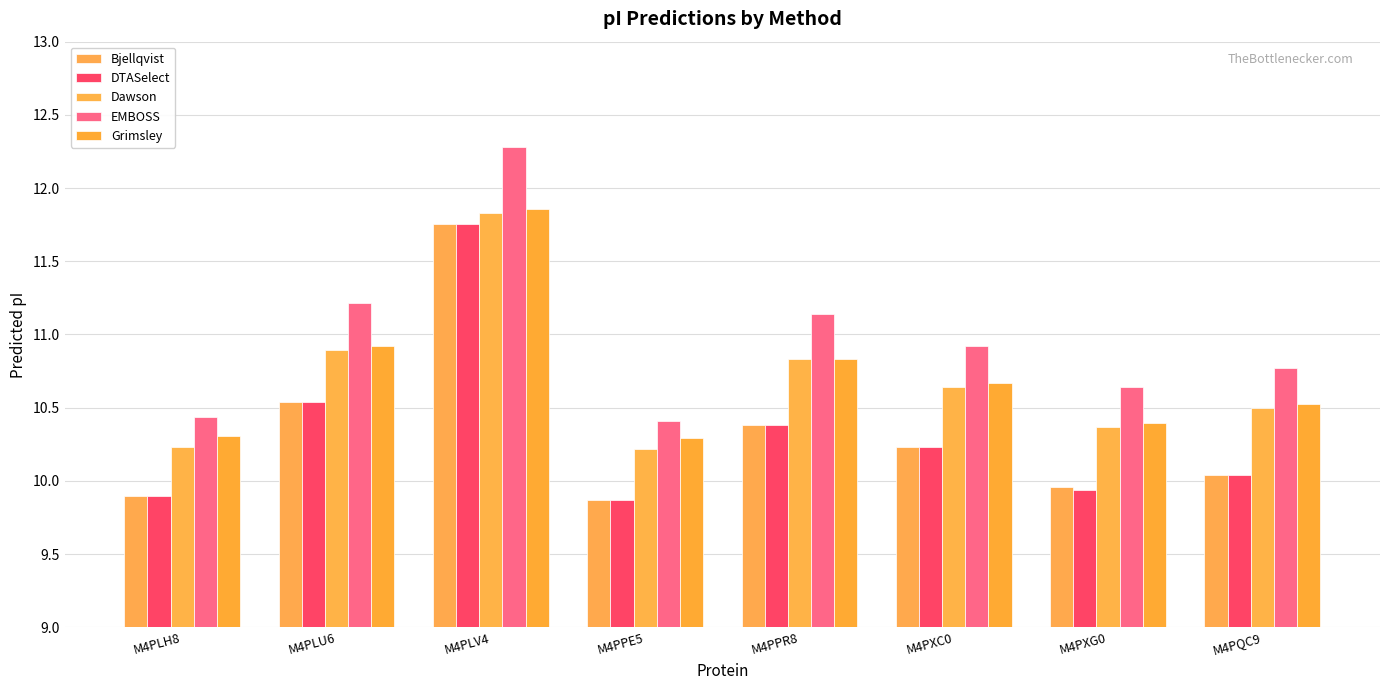

Which category has the highest value in the Grimsley series?

M4PLV4